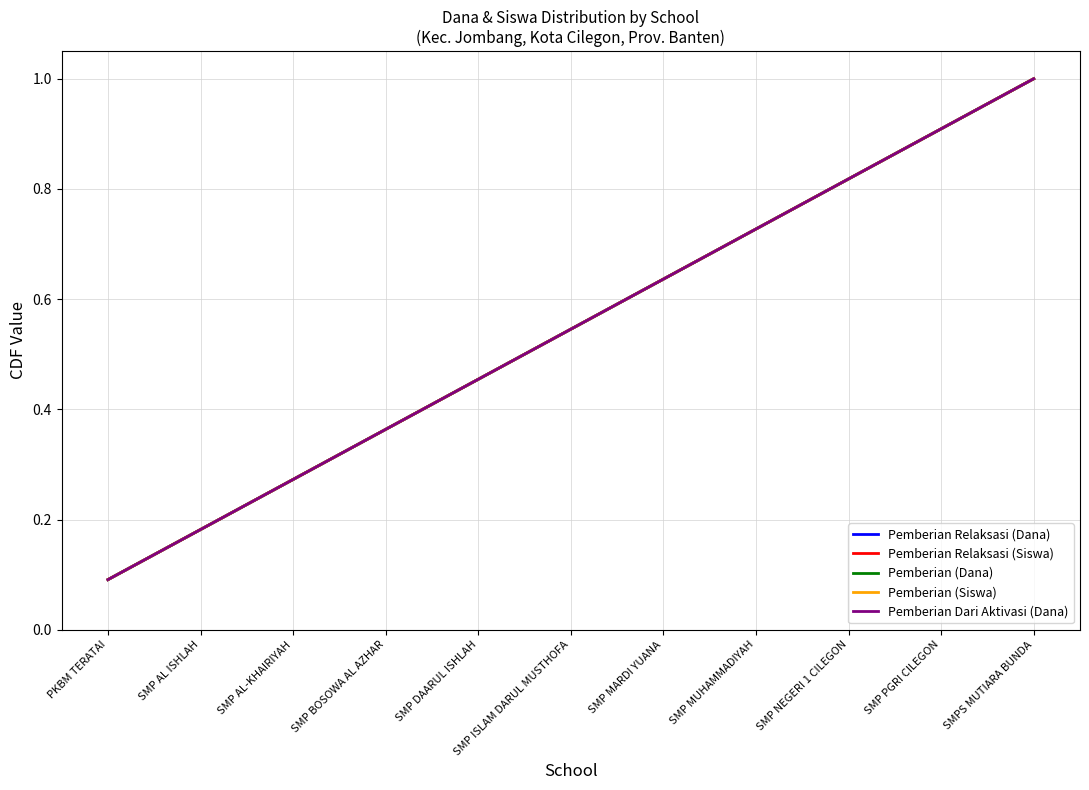

What is the maximum value shown in the chart?

1.0